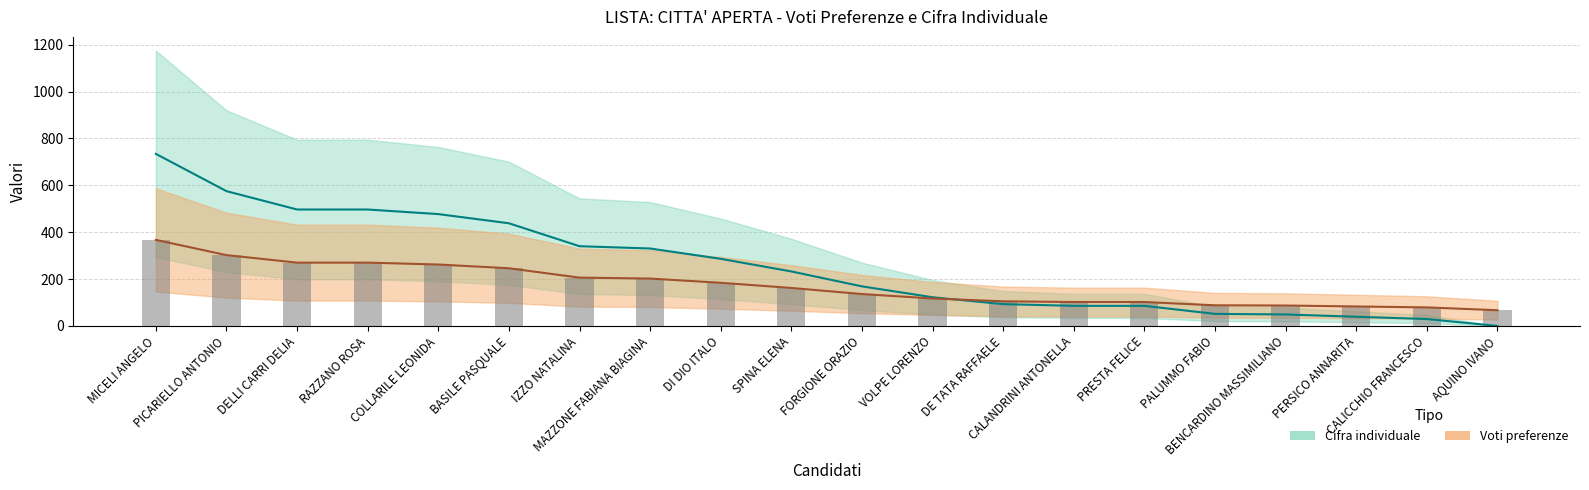

Is it true that Voti preferenze equals 102.4 at RAZZANO ROSA?

False